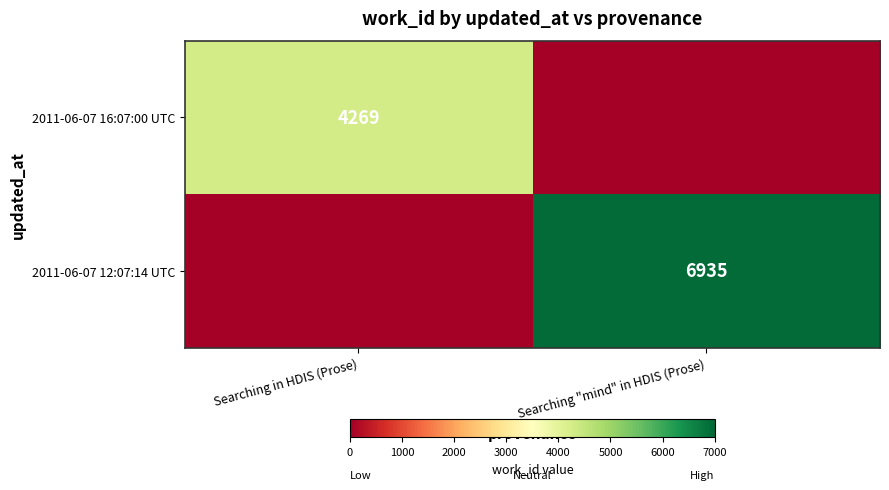

What is the difference between the maximum and minimum values in the 2011-06-07 16:07:00 UTC series?

4269